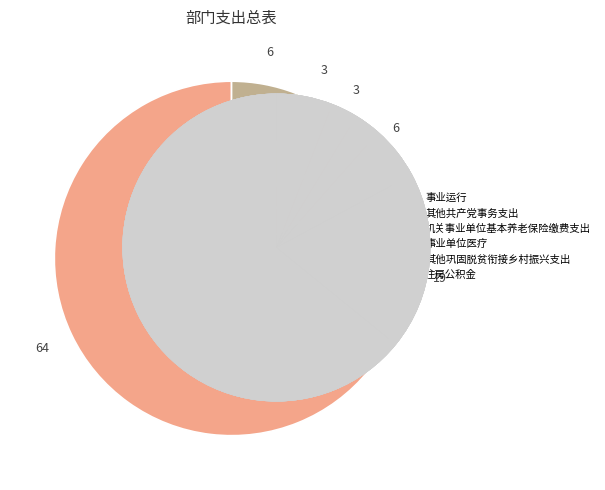

What is the smallest slice in the pie chart?

其他巩固脱贫衔接乡村振兴支出